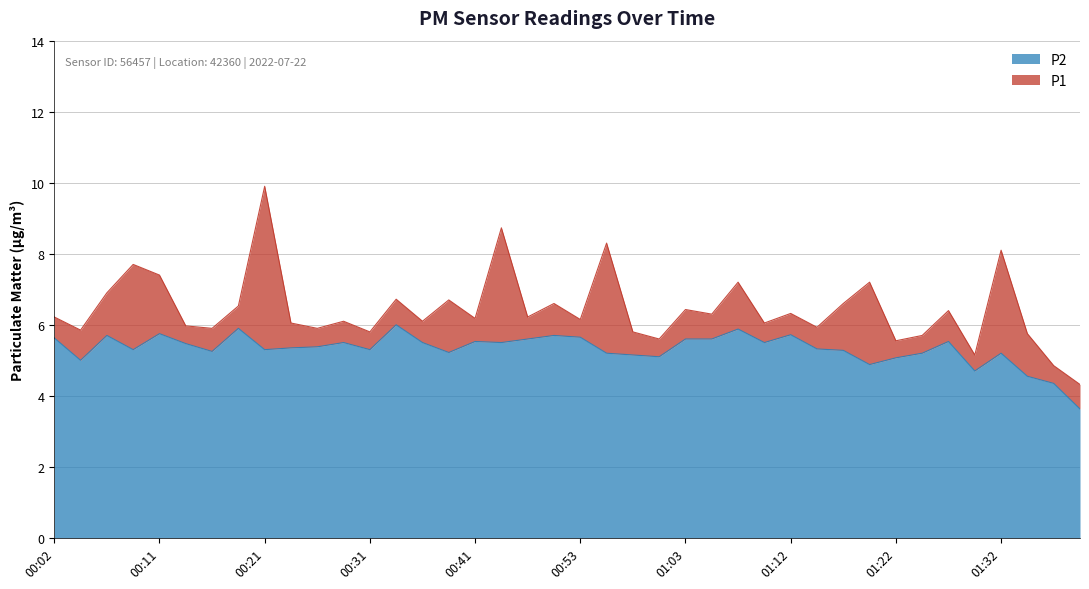

True or false: P1 and P2 intersect in this chart.

False